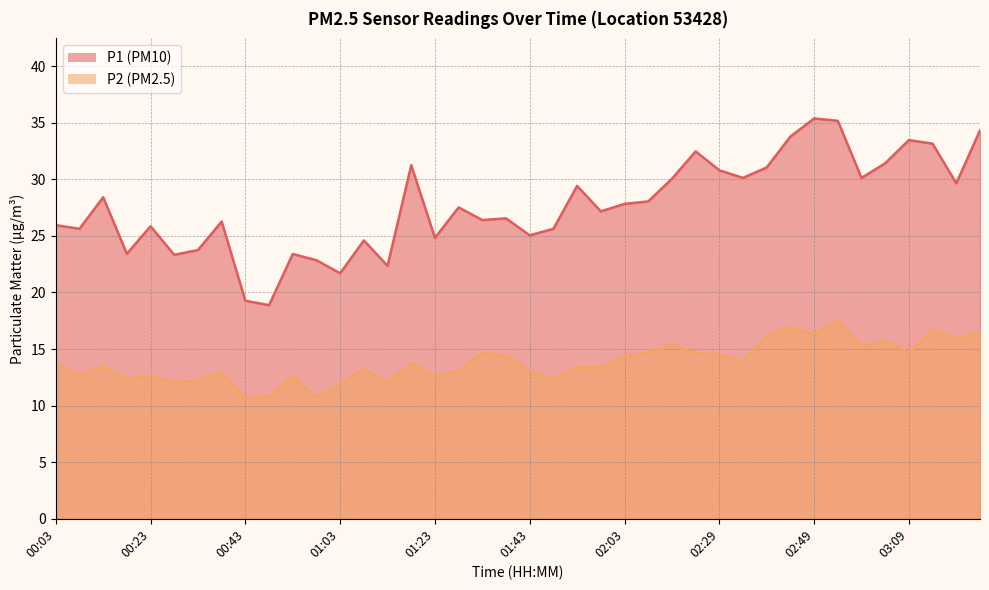

The value of P1 at 00:33 is 41.7. True or false?

False